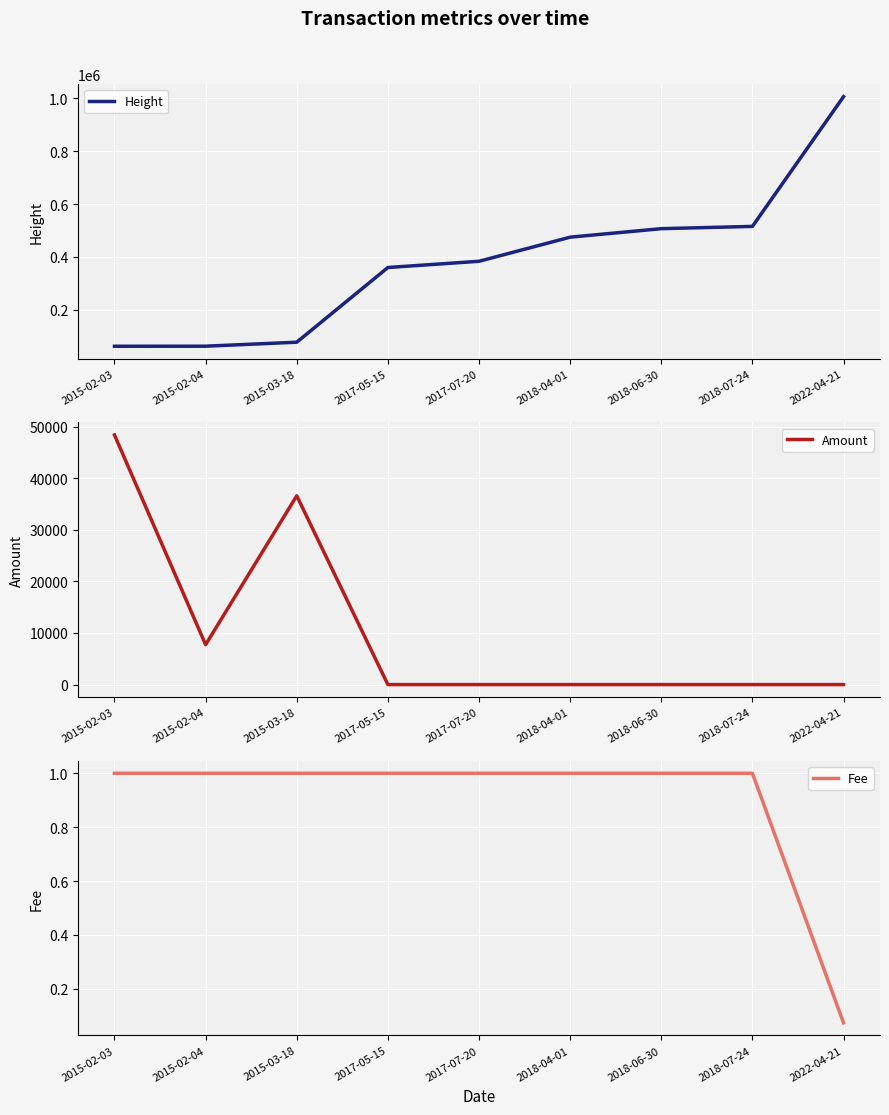

What is the total value across all series at 2017-05-15?

360301.0